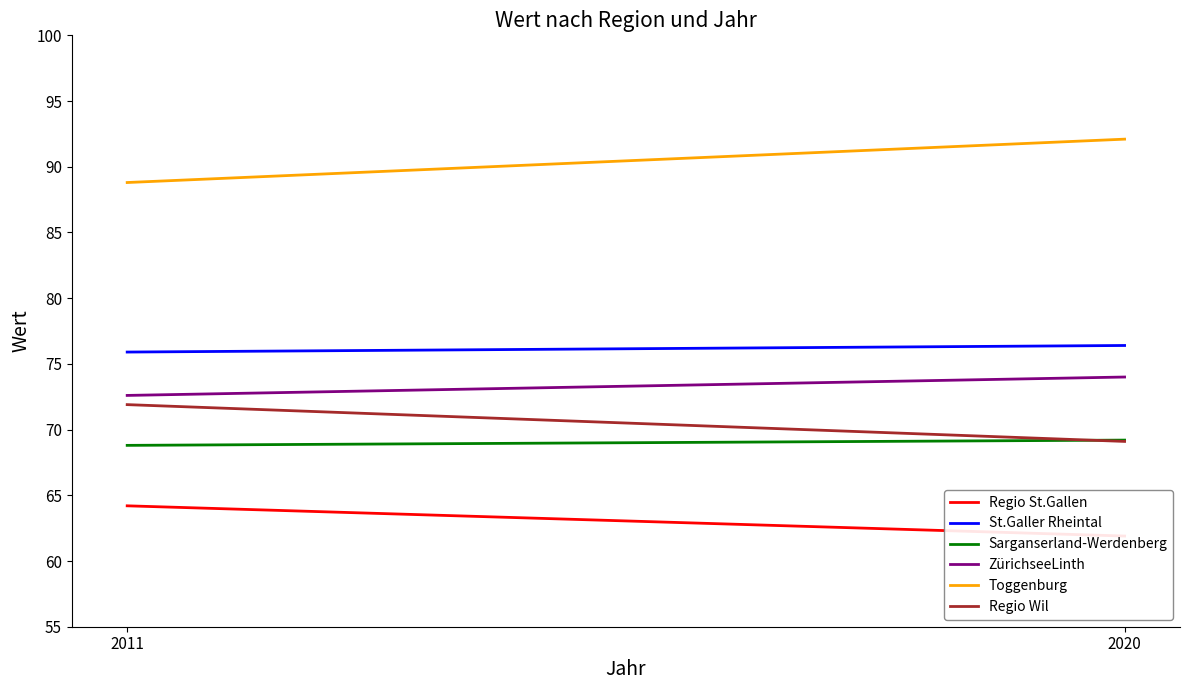

What is the difference between the maximum and minimum values in the Regio Wil series?

2.8